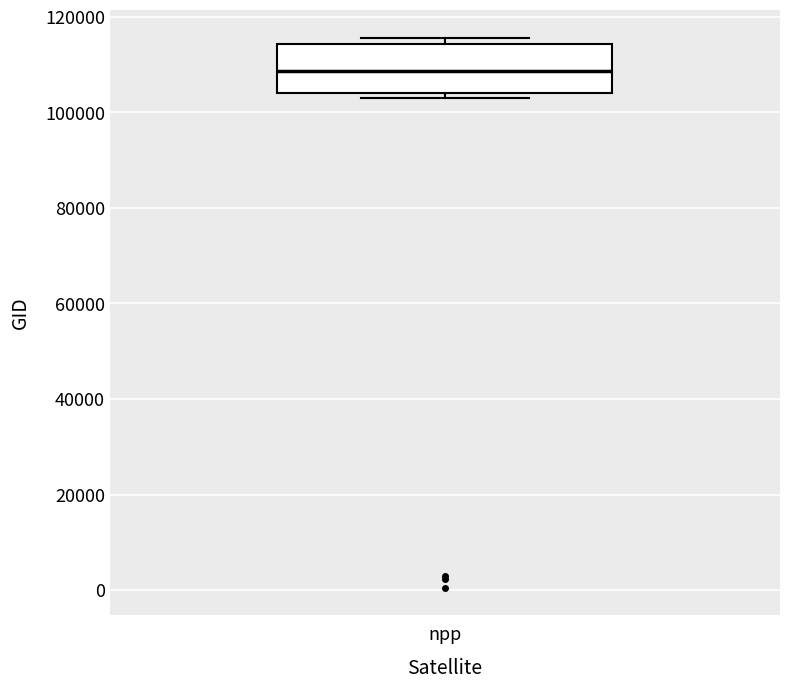

Where is the lower edge of the box for npp on the y-axis? The values are not printed on the chart, so give them approximately, as read against the axis.

104000